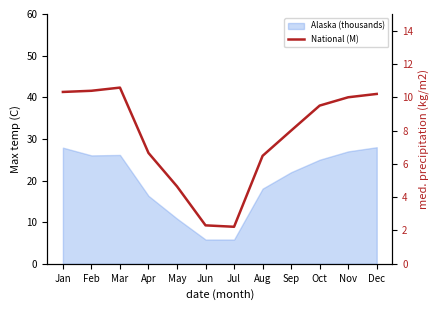

At which label is the value closest to 6?

Aug